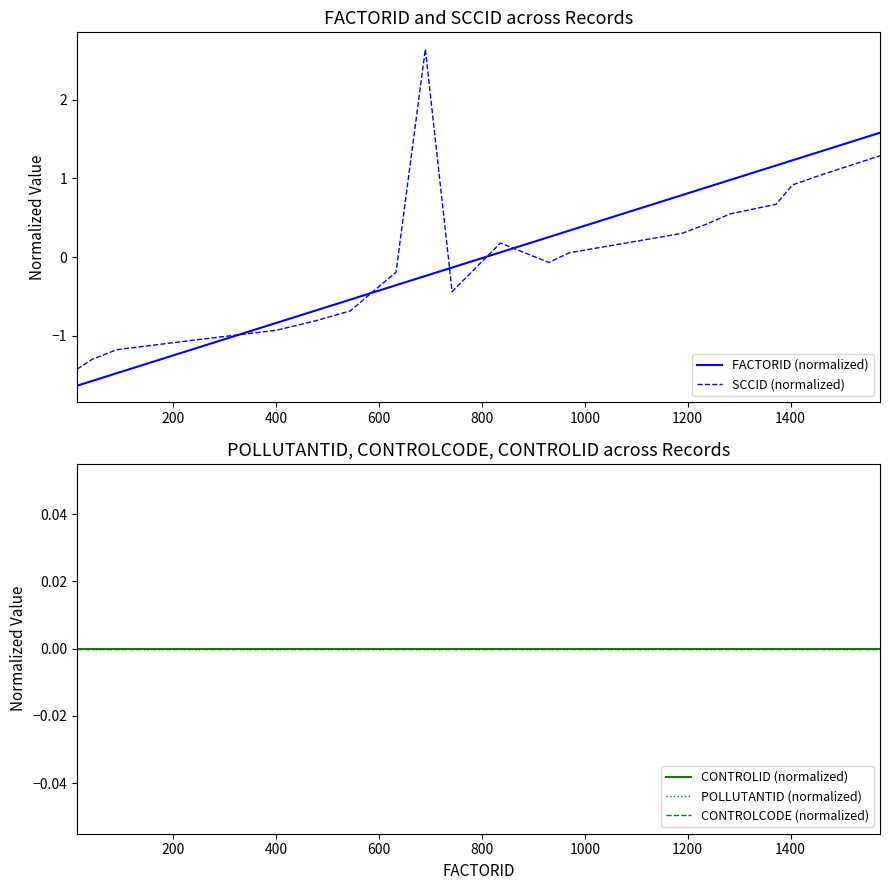

At which category is the sum across all series the highest?

19